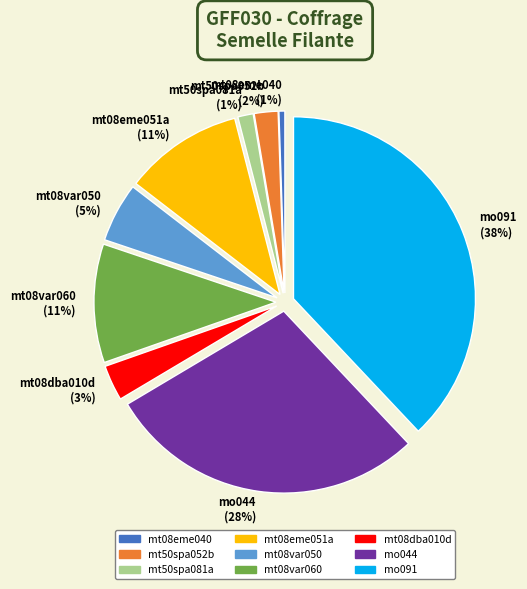

The mt08var060 slice represents 1% of the pie. True or false?

False